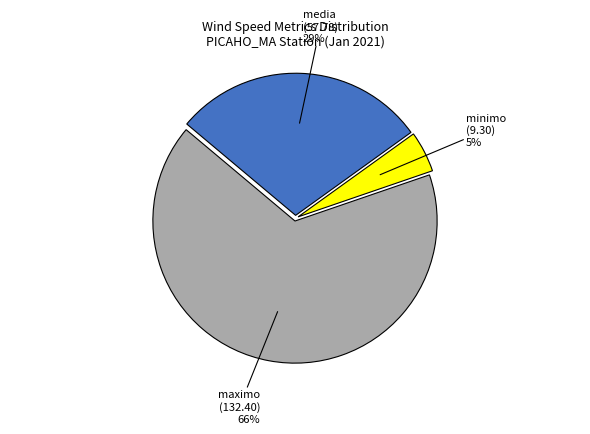

Is there any slice that represents more than half of the pie?

Yes